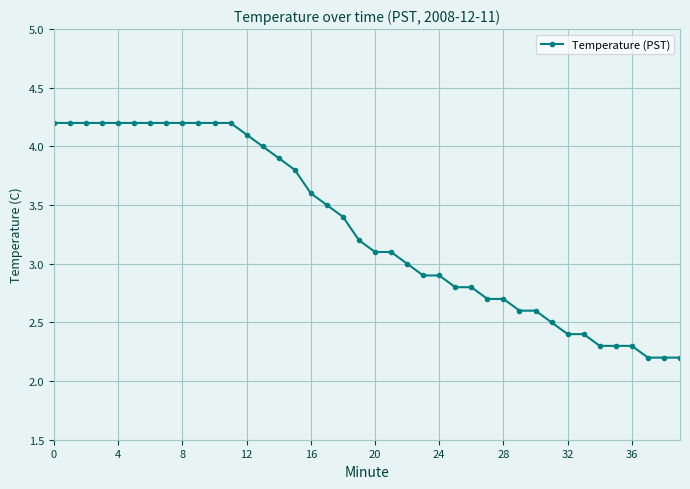

What is the value of the 18th point from the left?

3.5